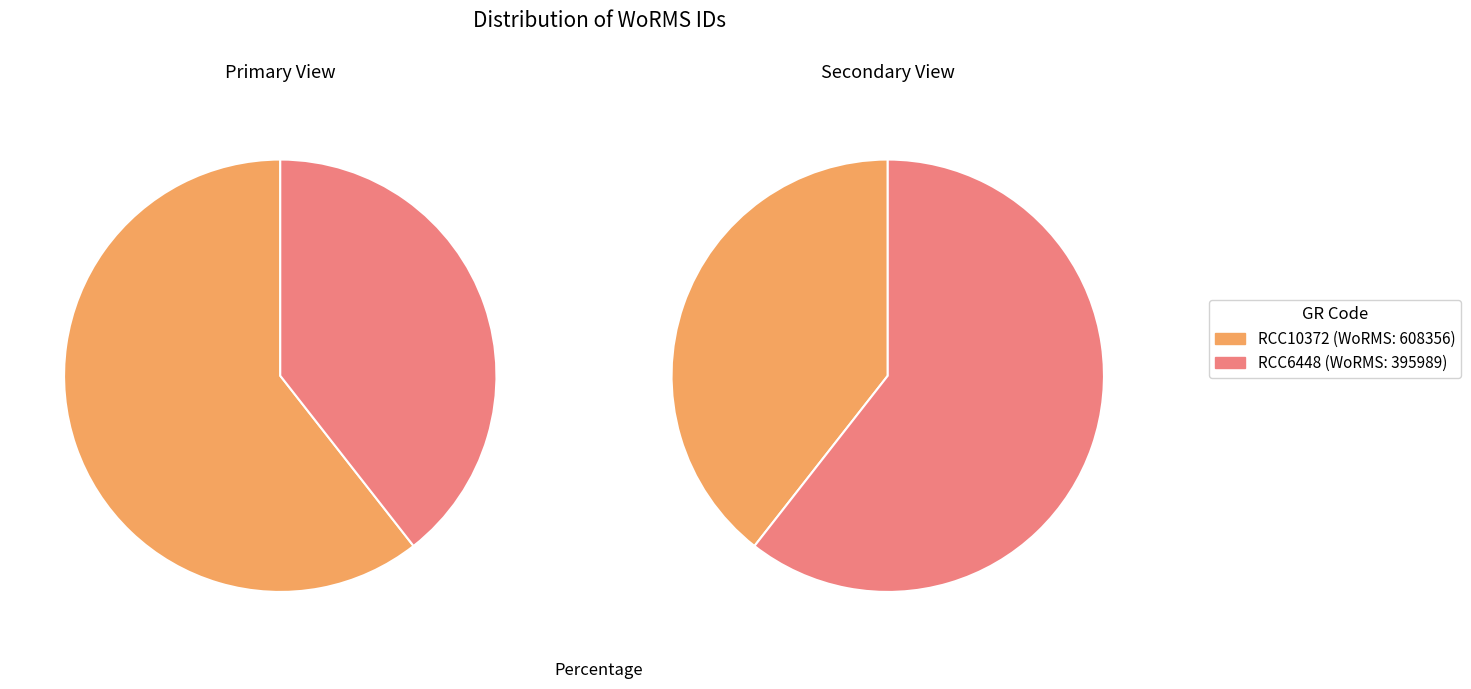

Is there a majority slice in this chart?

Yes